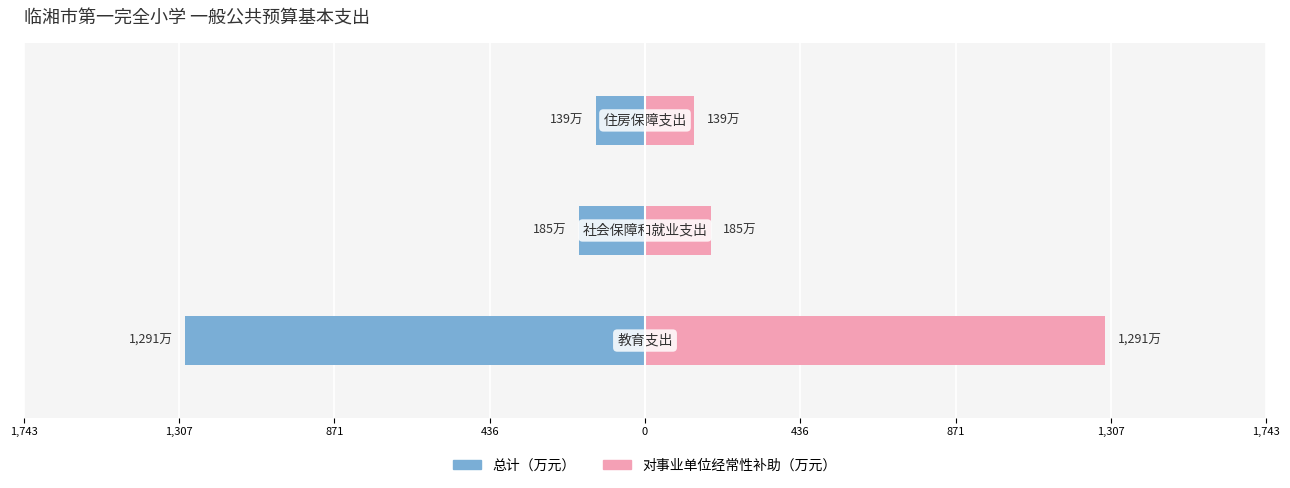

Between 1,307 and 1,743, which is larger?

1,307